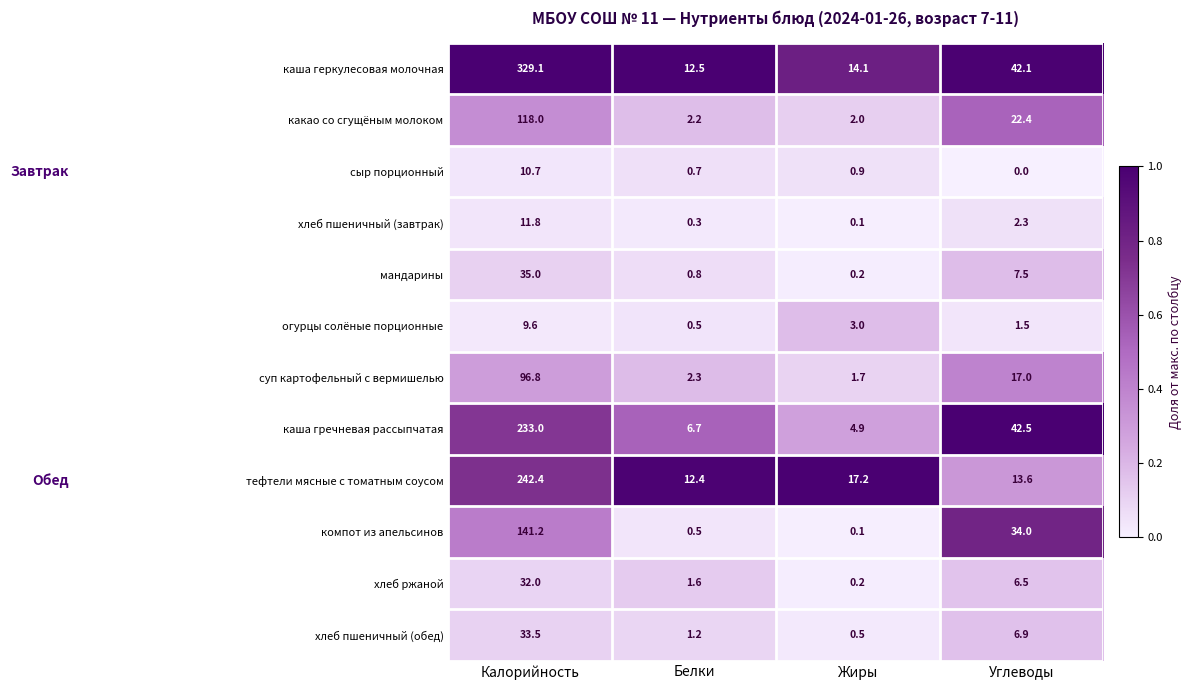

What is the sum of all суп картофельный с вермишелью values?

117.8